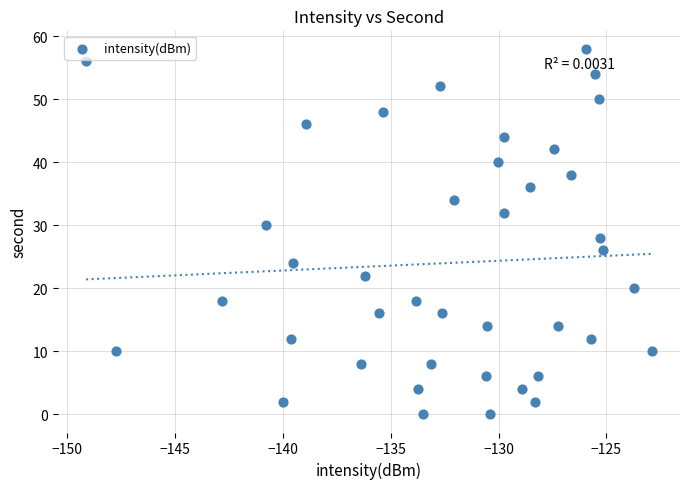

What is the range of Y values (max minus min)?

58